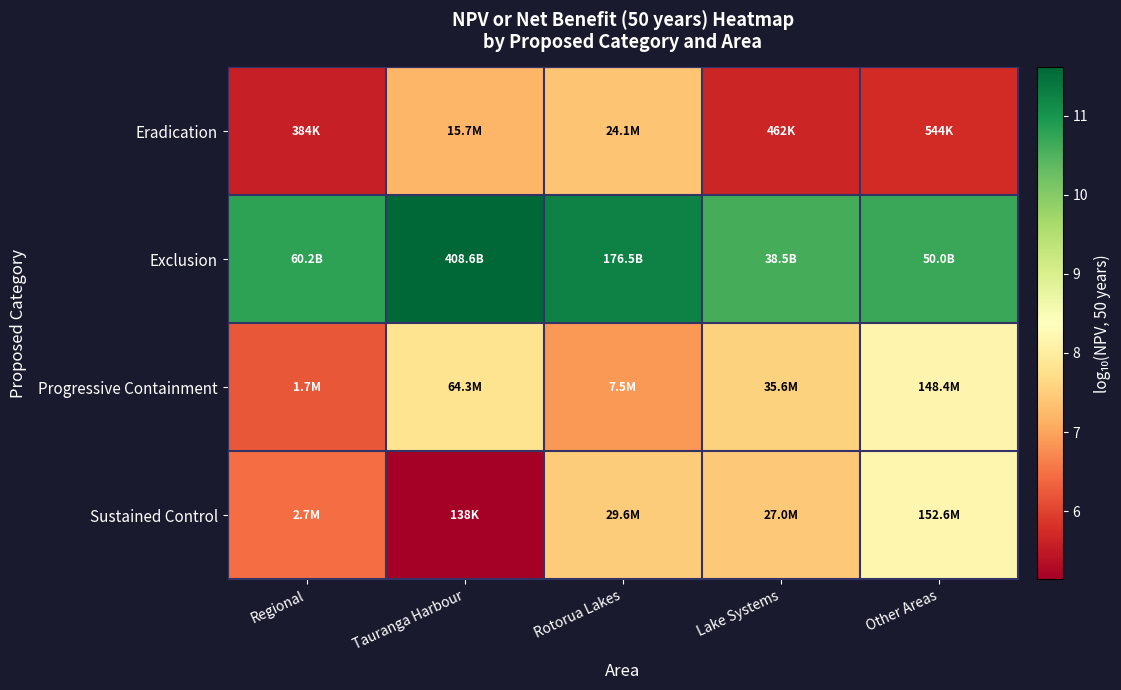

What is the total value across all series at Regional?

29.0